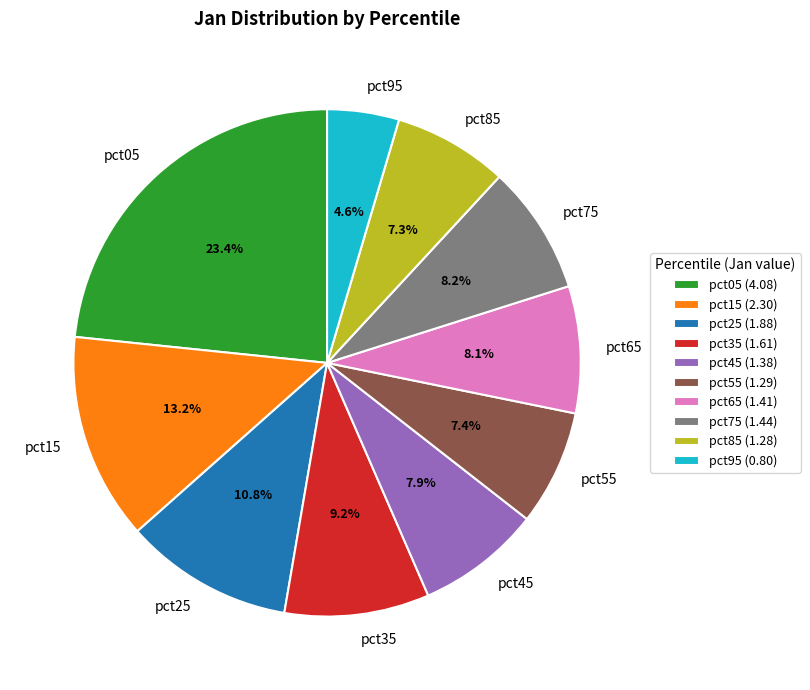

How many segments does this pie chart have?

10